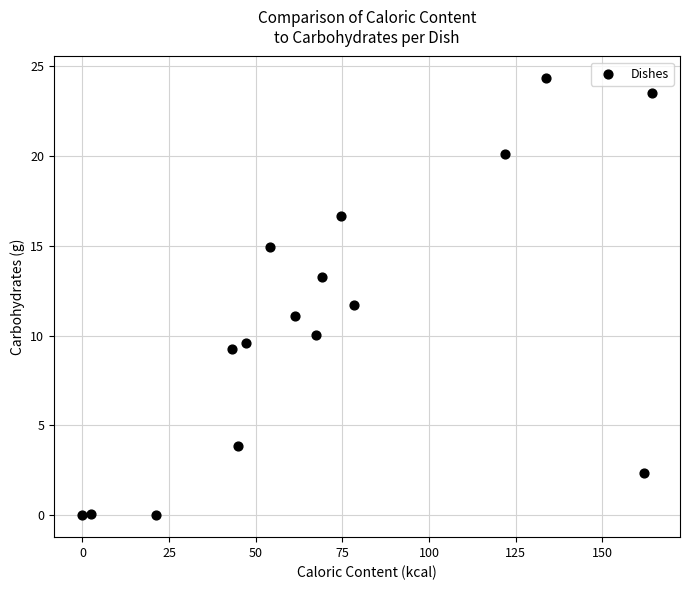

What is the range of Y values (max minus min)?

24.3